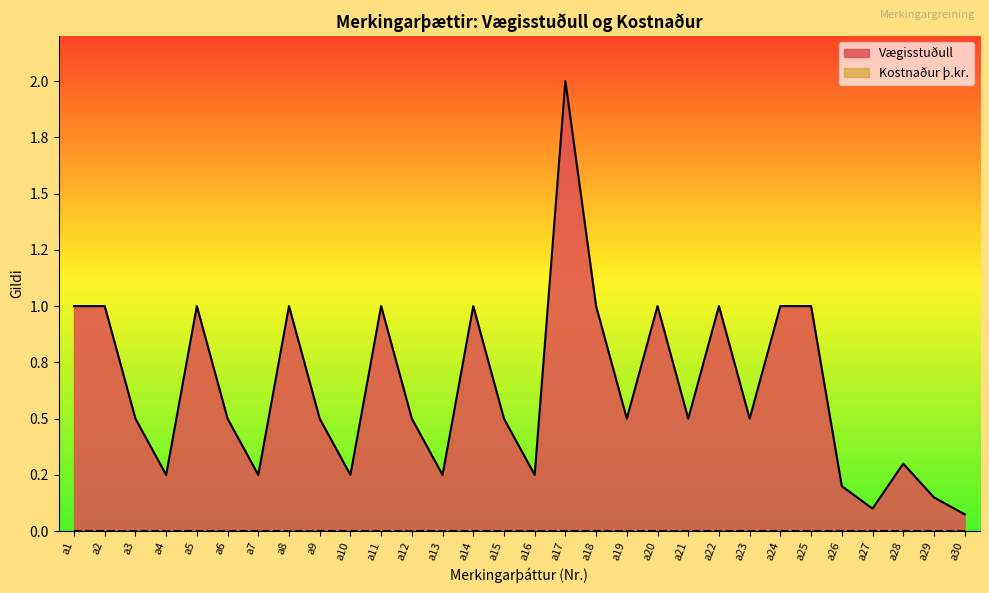

What is the difference between the maximum and minimum values?

1.9